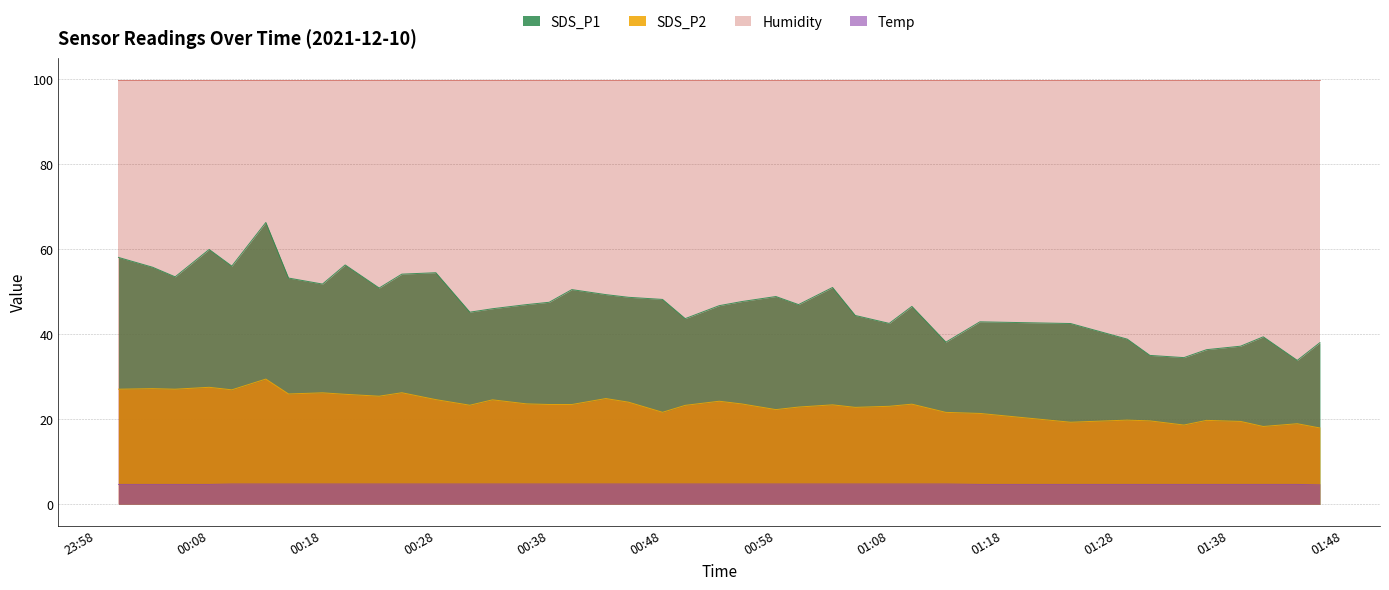

How many interior local valleys does the SDS_P2 series have?

11